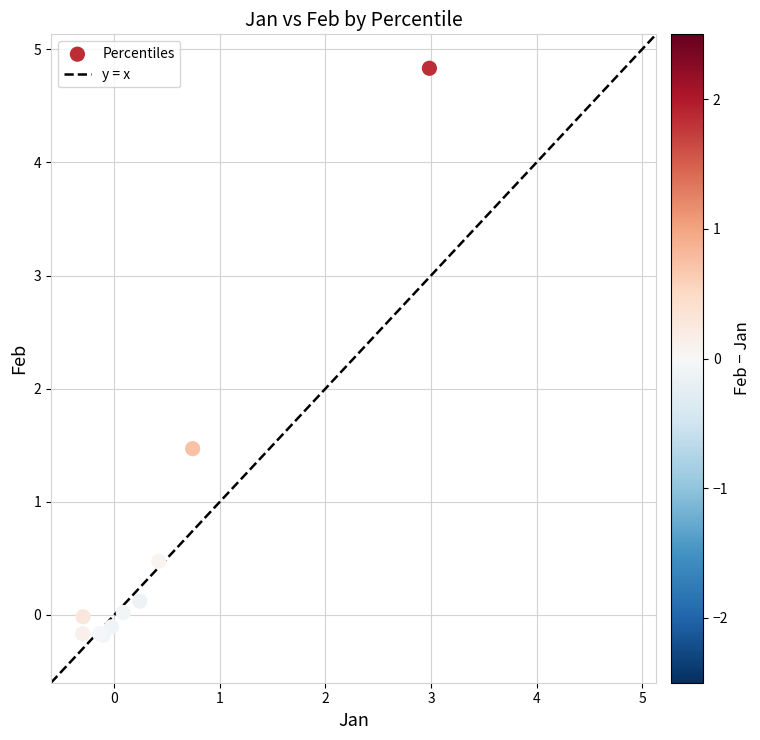

What Y value in the scatter plot is closest to 2?

1.5